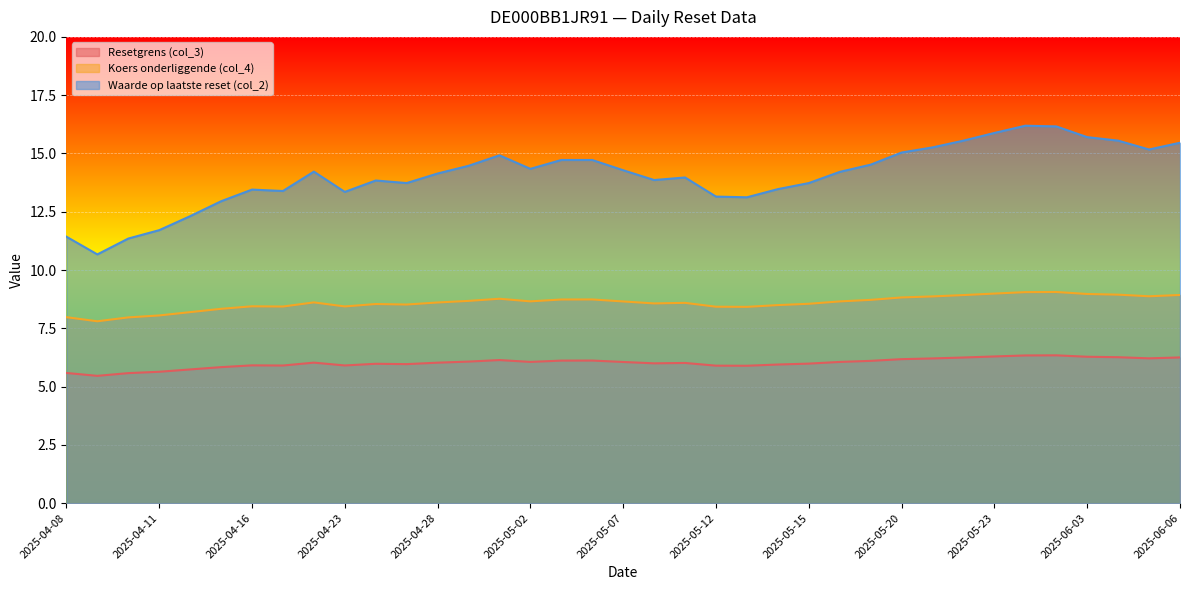

How many distinct data groups are displayed?

3